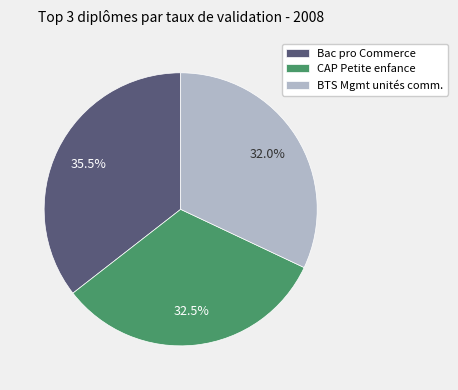

Which category has the biggest portion of the pie?

Bac pro Commerce